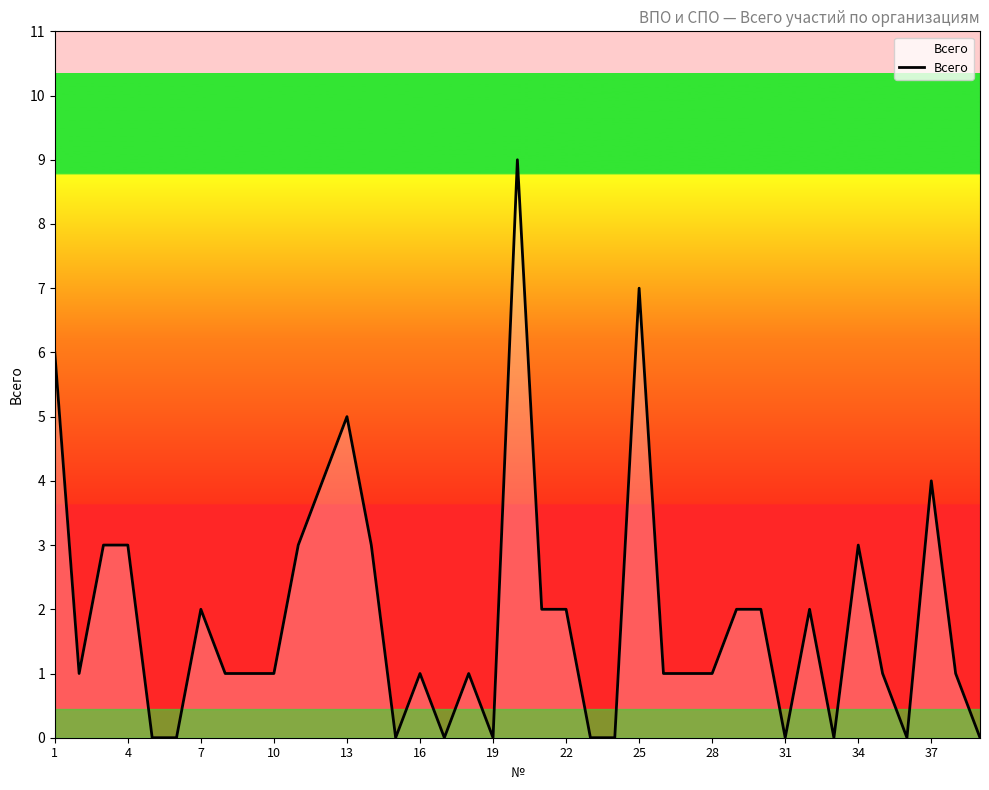

What is the difference between the maximum and minimum values?

9